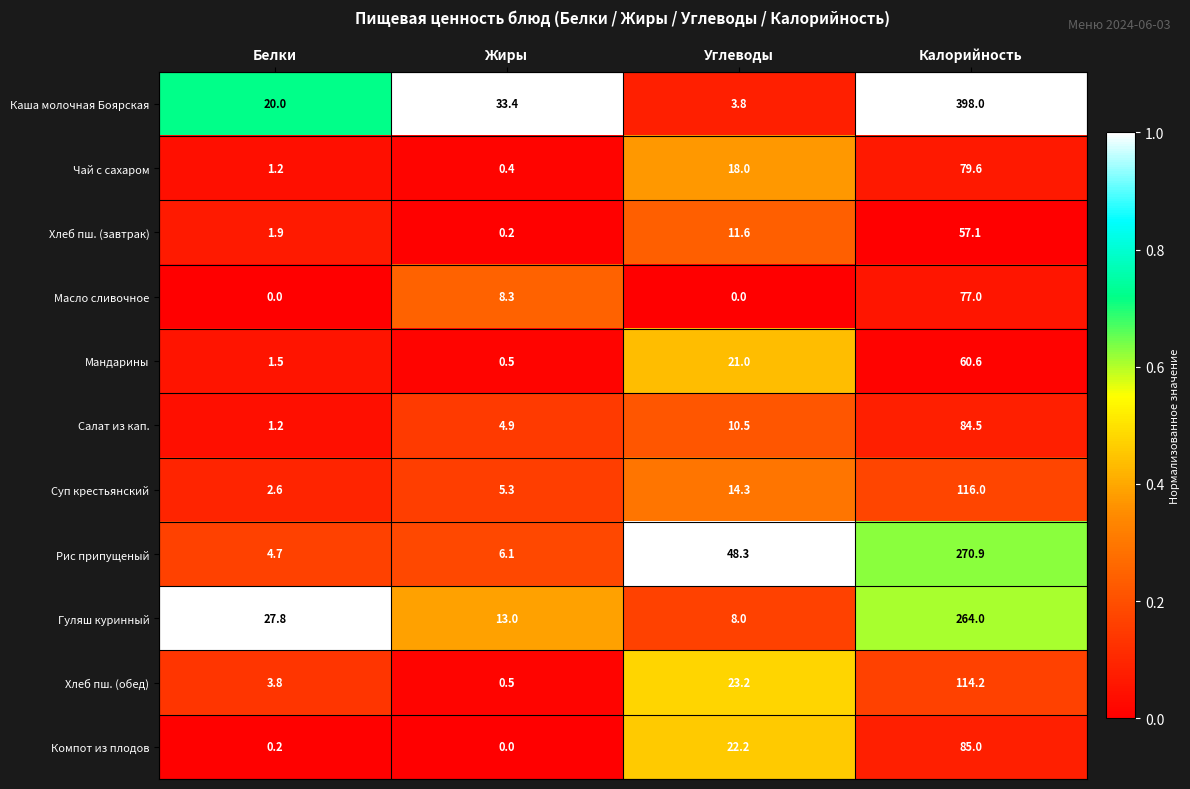

Between Жиры and Калорийность, which series saw the biggest shift?

Каша молочная Боярская